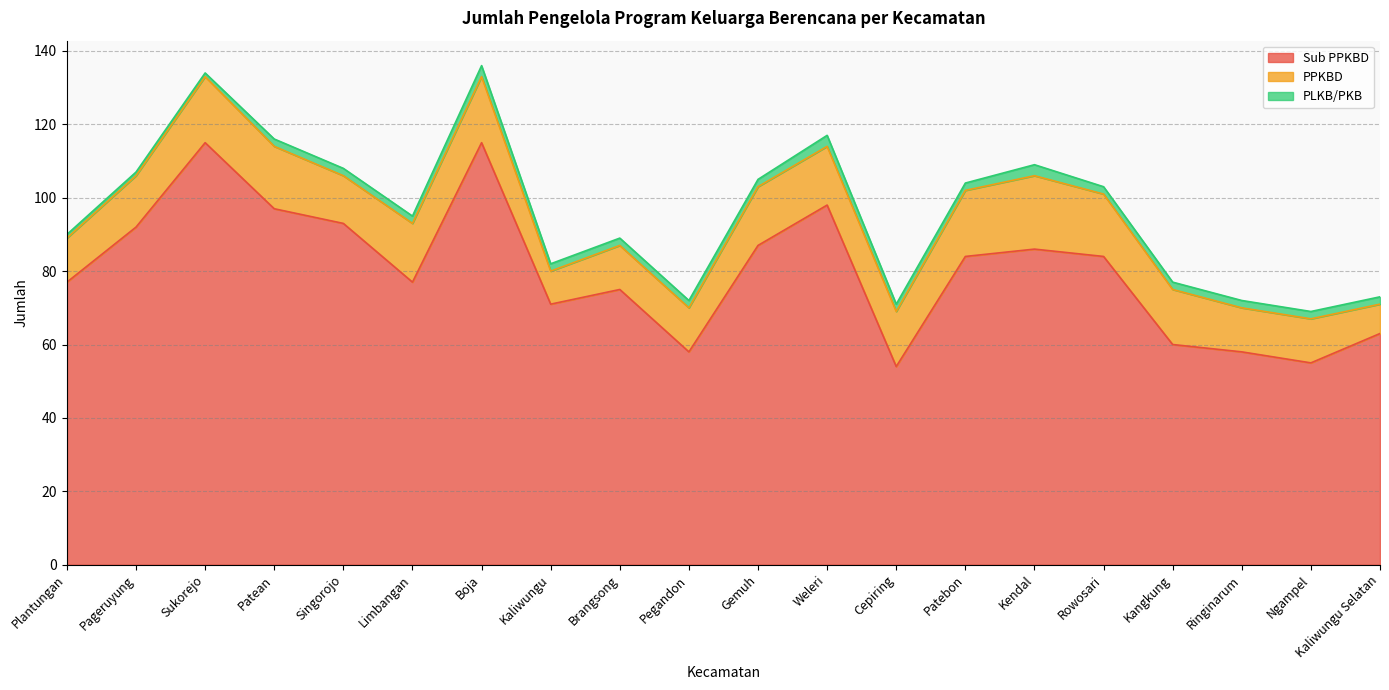

What position from the right is Kangkung?

4